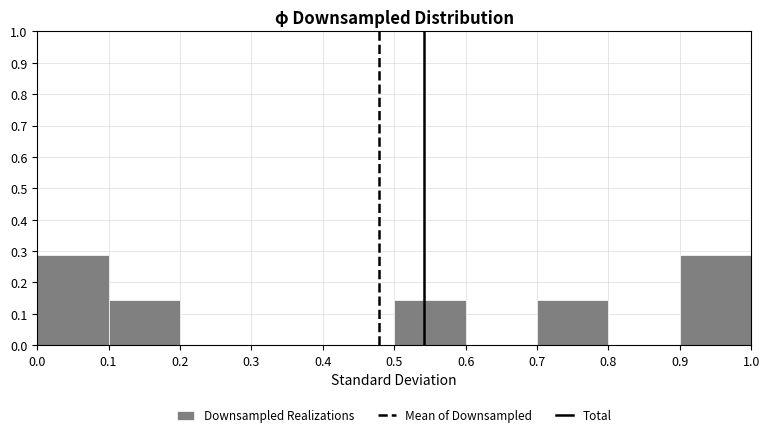

What is the height of the bar covering 0.7 to 0.8 on the x-axis? The values are not printed on the chart, so give them approximately, as read against the axis.

0.14